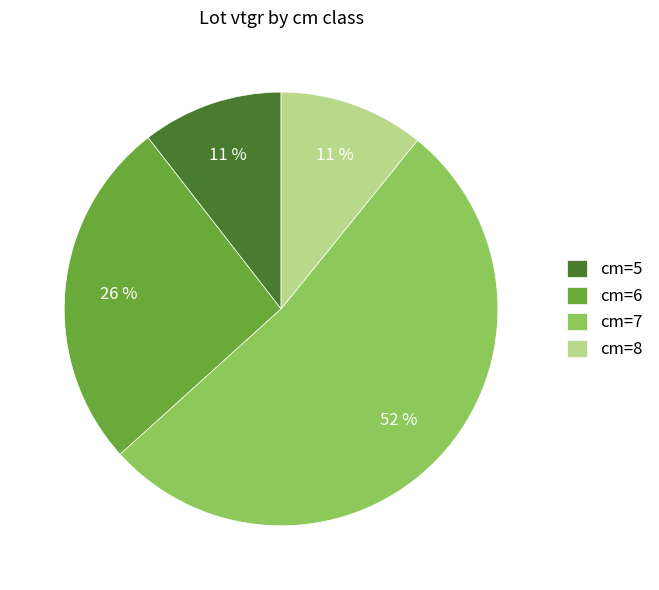

Count the number of slices in the pie.

4